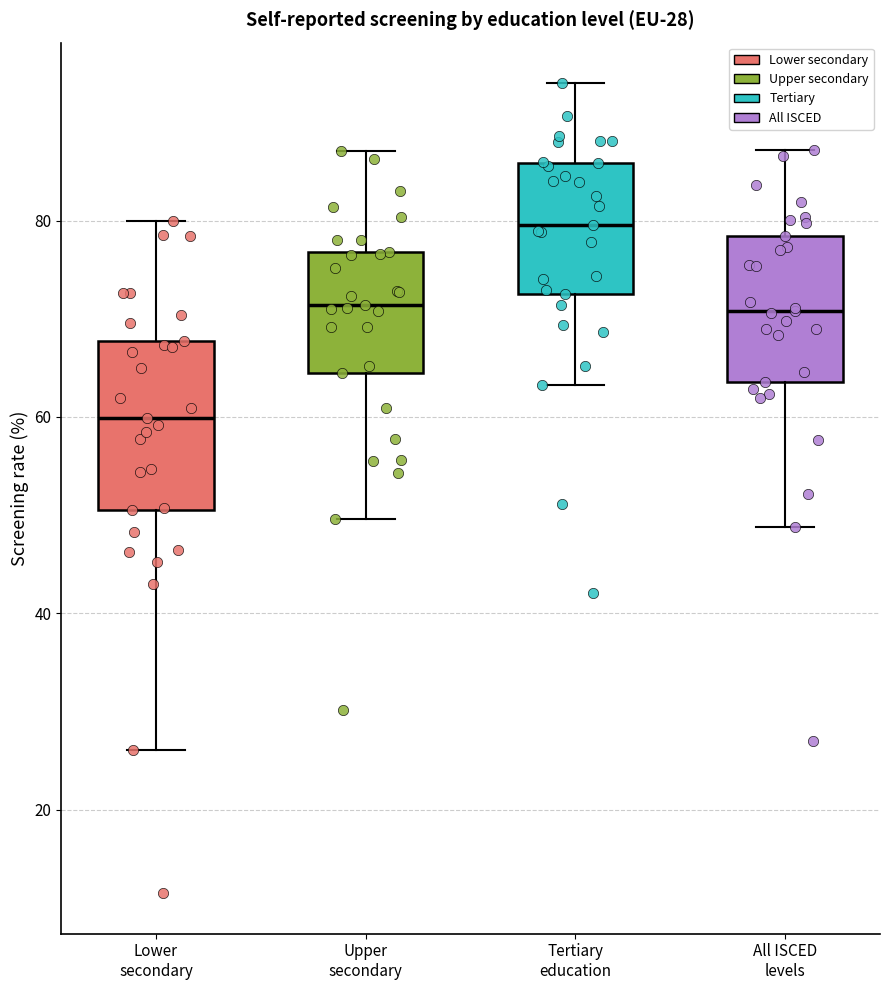

Which box has the lowest median line?

Lower secondary